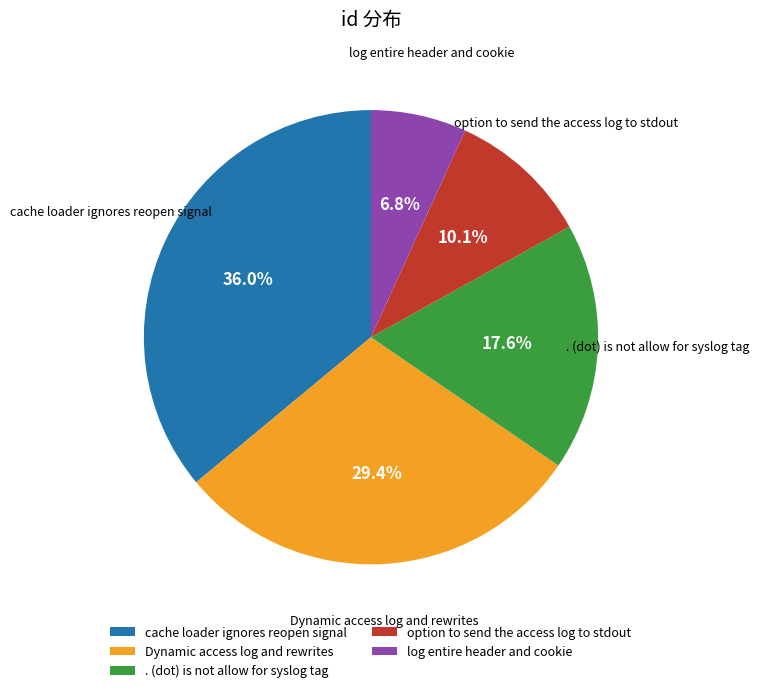

Is it true that . (dot) is not allow for syslog tag is 18% of the pie?

True